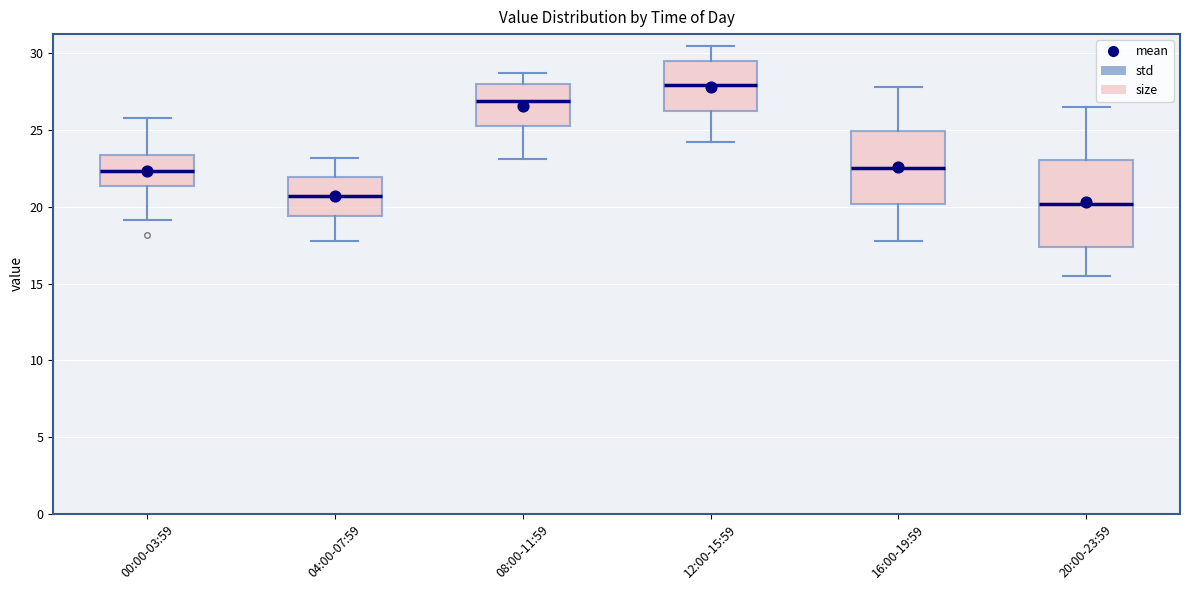

Reading left to right, transcribe this box plot: for each box, give where its median line is, the range the box spans, and where its two whiskers end, as read against the y-axis. The values are not printed on the chart, so give them approximately, as read against the axis.

00:00-03:59: median 22.5, box 21.5 to 23.5, whiskers 19.0 to 26.0
04:00-07:59: median 20.5, box 19.5 to 22.0, whiskers 18.0 to 23.0
08:00-11:59: median 27.0, box 25.5 to 28.0, whiskers 23.0 to 28.5
12:00-15:59: median 28.0, box 26.5 to 29.5, whiskers 24.0 to 30.5
16:00-19:59: median 22.5, box 20.0 to 25.0, whiskers 18.0 to 28.0
20:00-23:59: median 20.0, box 17.5 to 23.0, whiskers 15.5 to 26.5